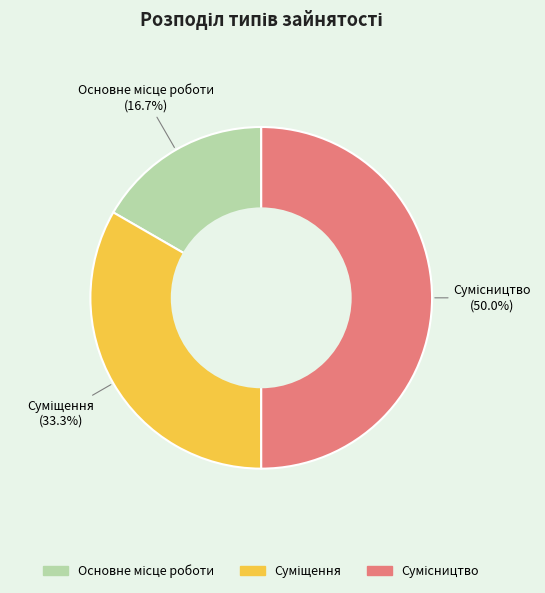

To the nearest percent, what is the difference between the largest and smallest slice percentages?

33%